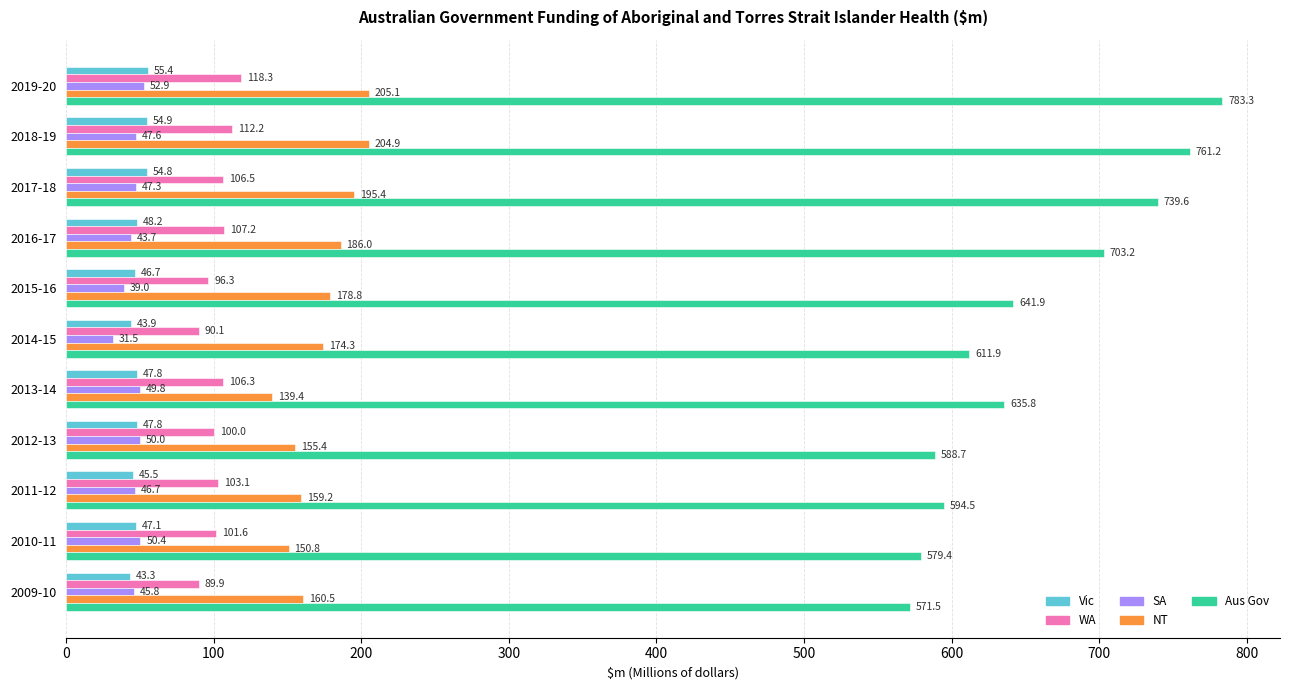

What is the sum of all Aus Gov values?

7211.0